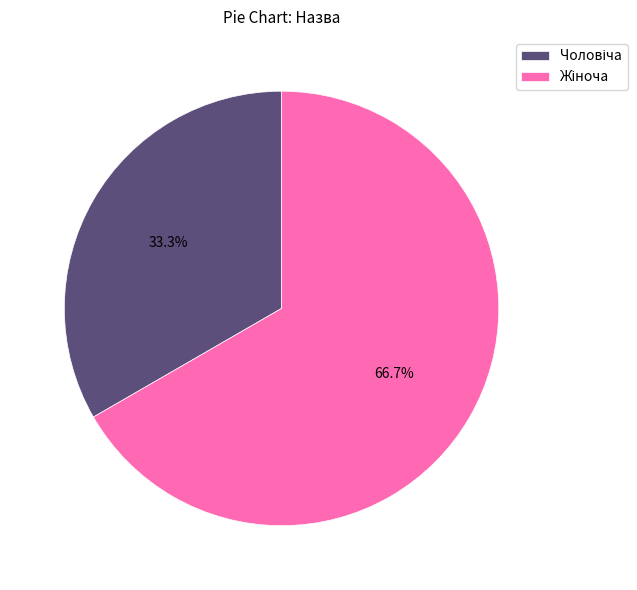

Is there any slice that represents more than half of the pie?

Yes